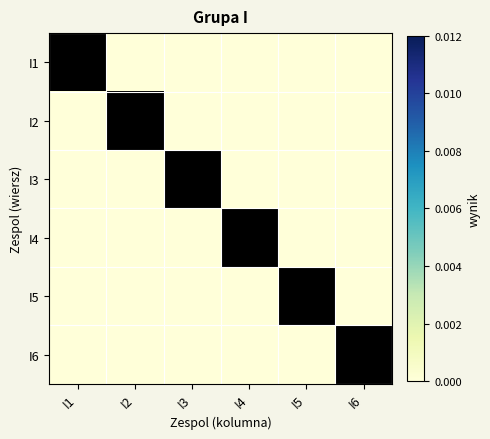

At which label does I2 reach its peak?

I1